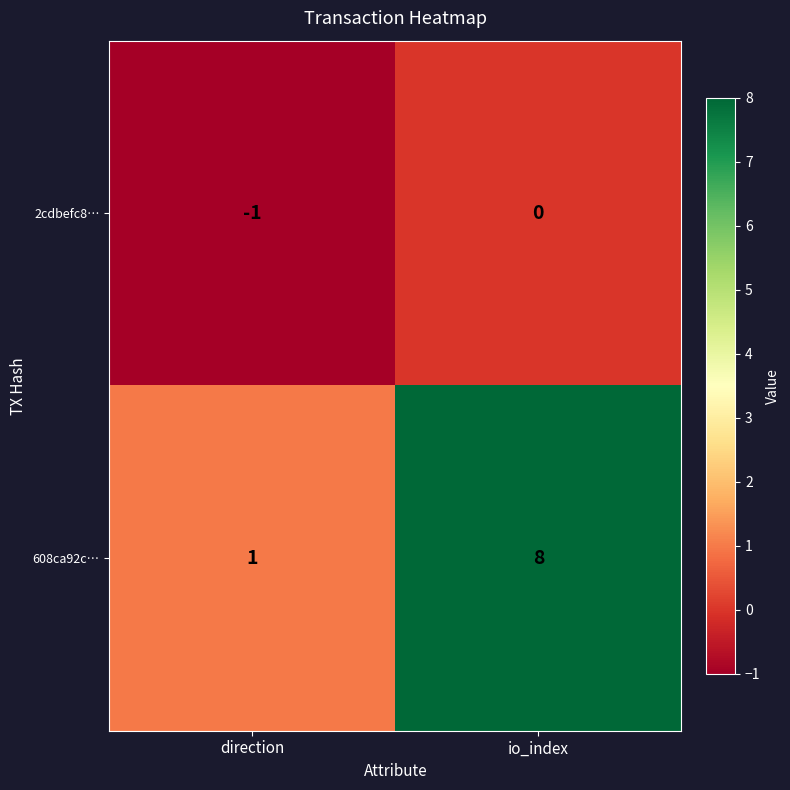

Between direction and io_index, which series saw the biggest shift?

608ca92c…